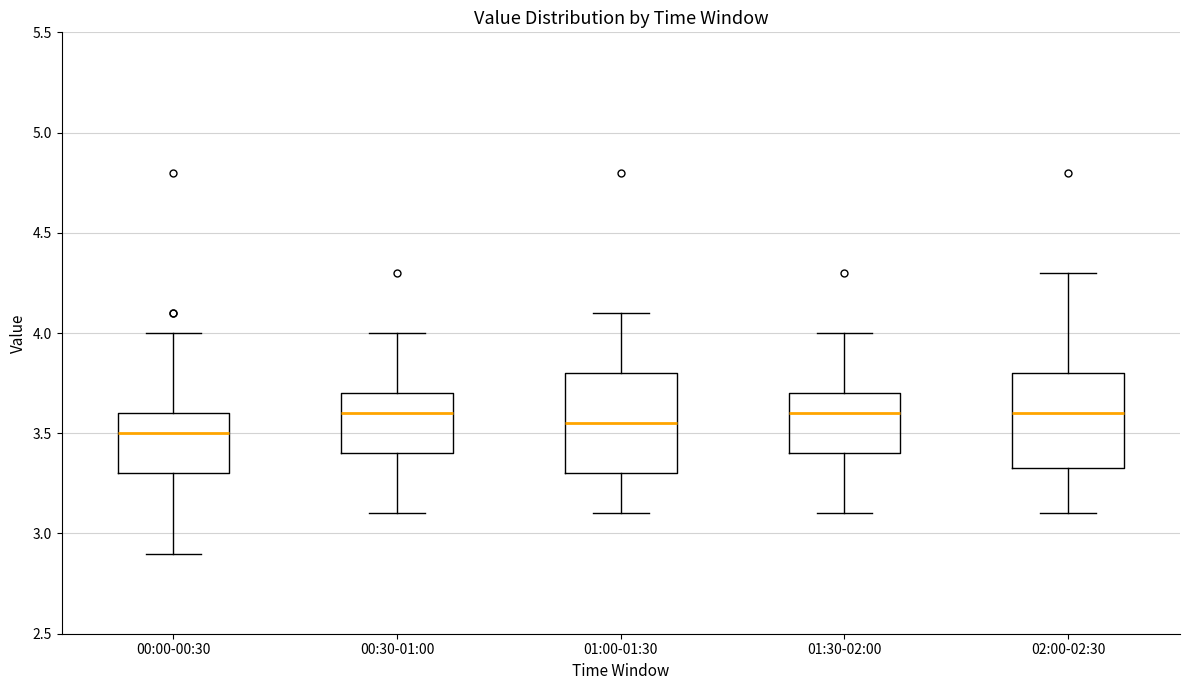

Reading left to right, read every box against the y-axis: the position of its median line, the range the box covers, and the ends of its whiskers. The values are not printed on the chart, so give them approximately, as read against the axis.

00:00-00:30: median 3.50, box 3.30 to 3.60, whiskers 2.90 to 4.00
00:30-01:00: median 3.60, box 3.40 to 3.70, whiskers 3.10 to 4.00
01:00-01:30: median 3.55, box 3.30 to 3.80, whiskers 3.10 to 4.10
01:30-02:00: median 3.60, box 3.40 to 3.70, whiskers 3.10 to 4.00
02:00-02:30: median 3.60, box 3.35 to 3.80, whiskers 3.10 to 4.30